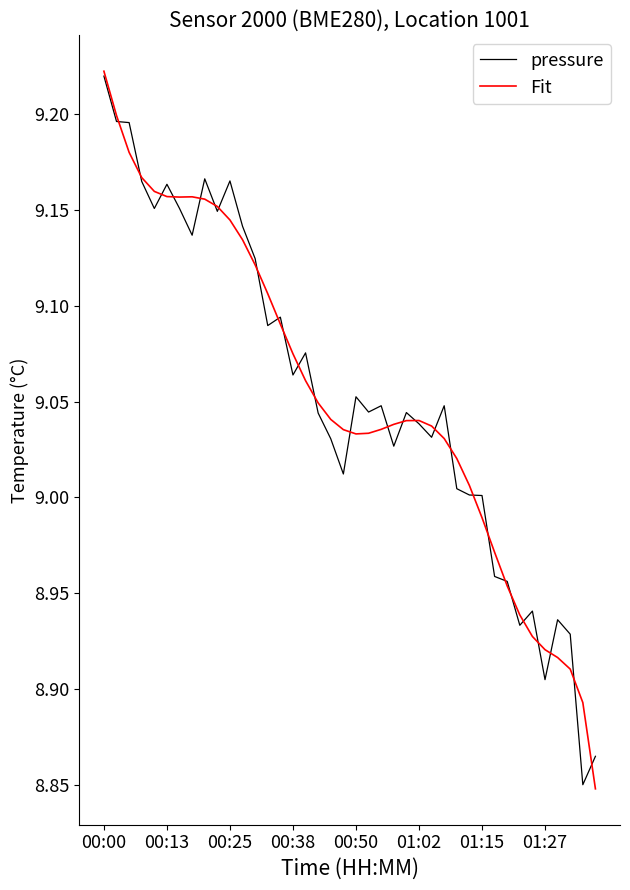

What is the lowest value of the pressure series?

8.8